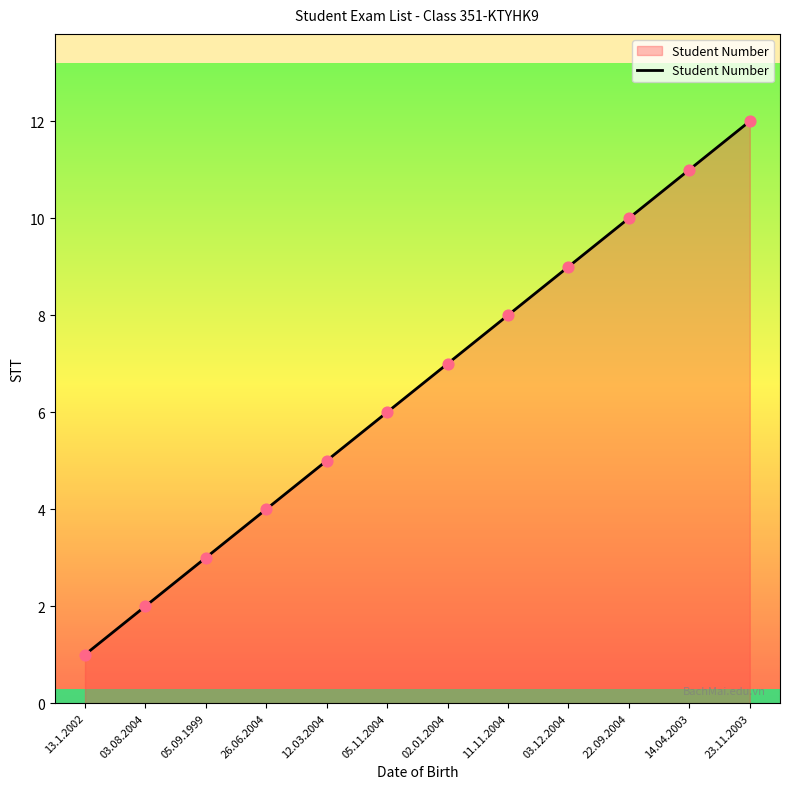

Between 02.01.2004 and 14.04.2003, which is larger?

14.04.2003